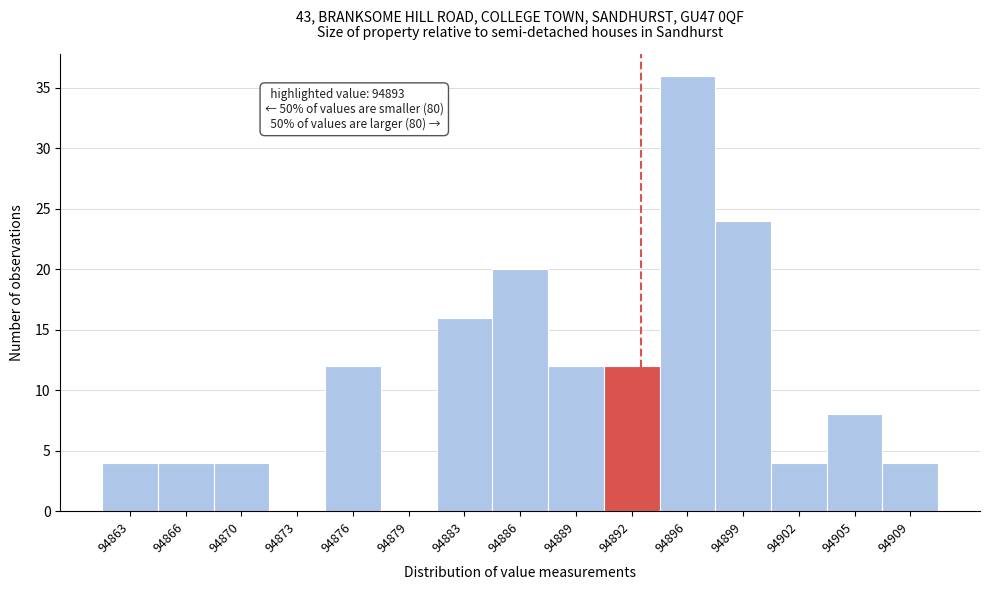

Over which range of the x-axis is the bar tallest?

94894.0 to 94897.5